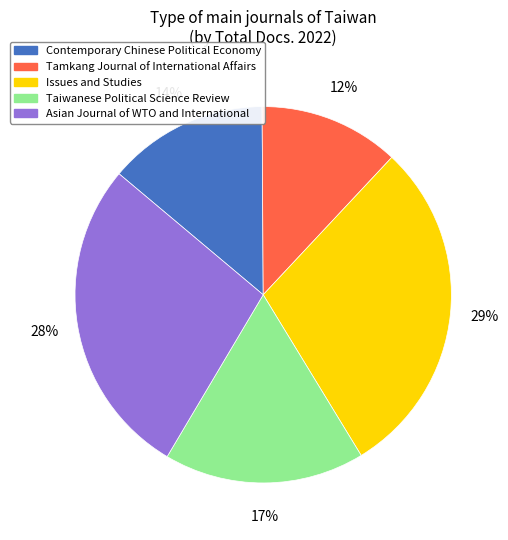

Rank the categories by value from highest to lowest.

Issues and Studies, Asian Journal of WTO and International, Taiwanese Political Science Review, Contemporary Chinese Political Economy, Tamkang Journal of International Affairs